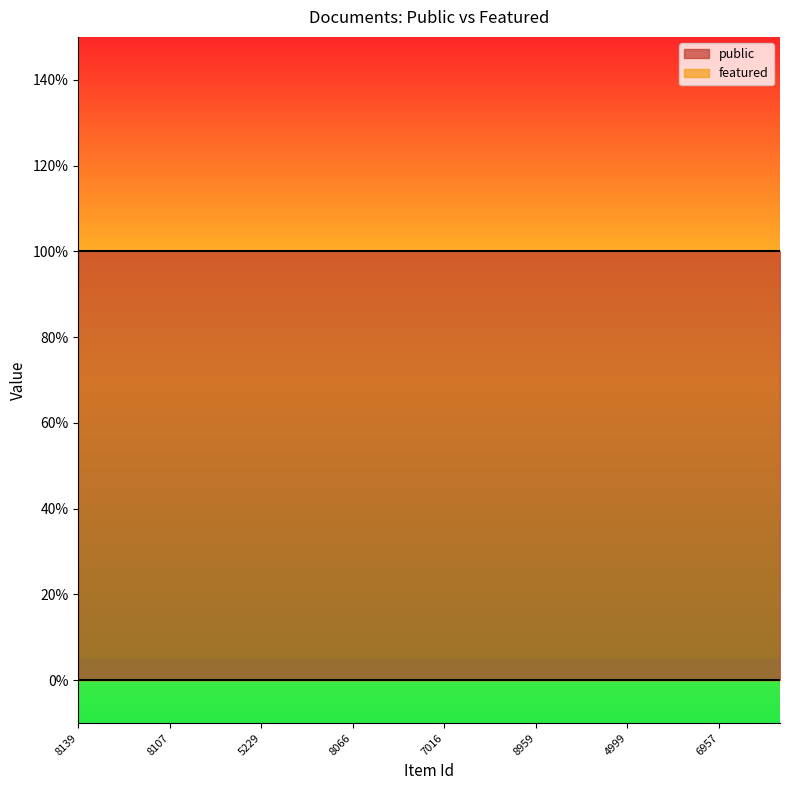

What are all the series names shown in the legend?

public, featured